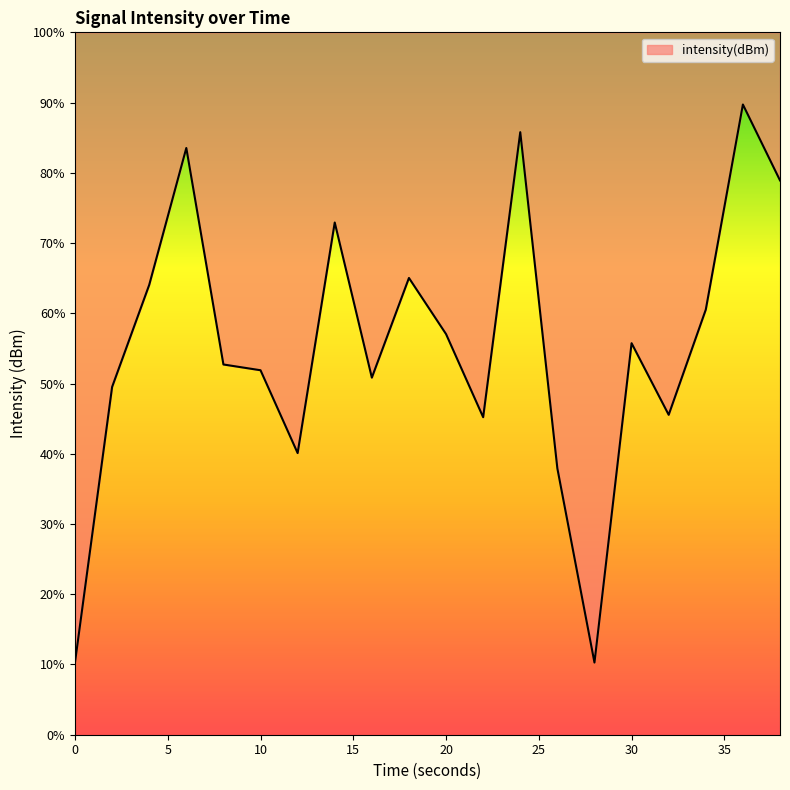

Does the chart have visible grid lines?

No